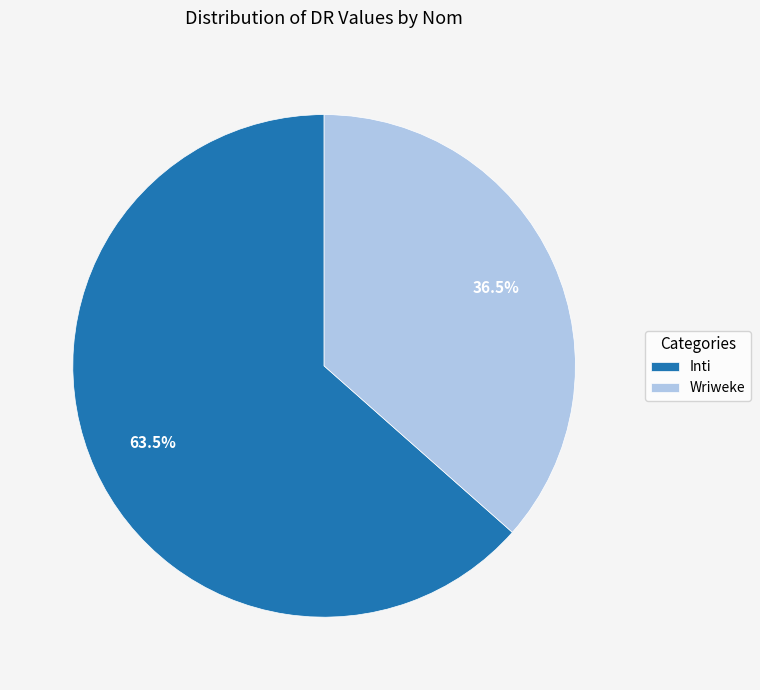

To the nearest percent, what is the average slice percentage?

50%